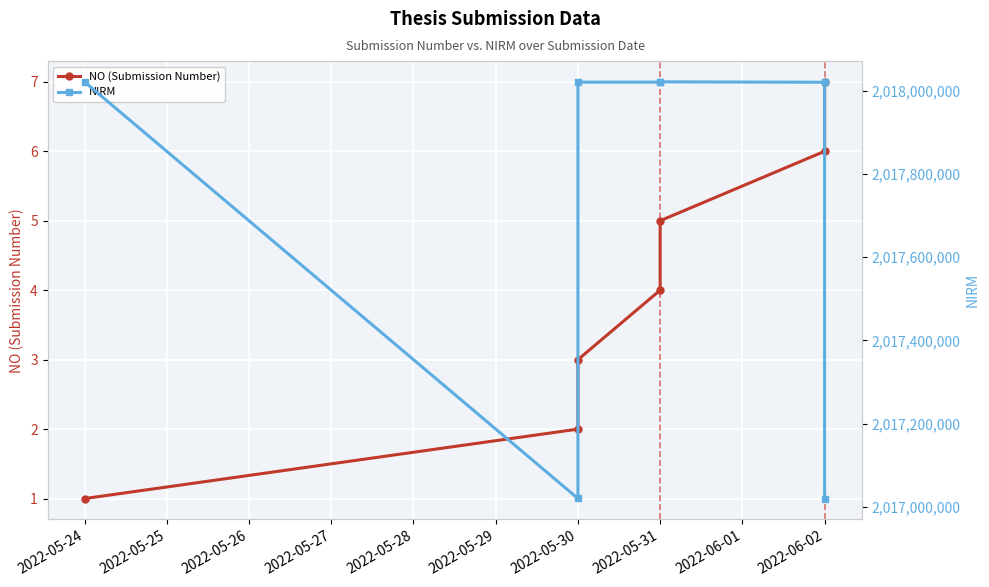

What is the value of the NIRM point at the 2nd from the left?

2017020597